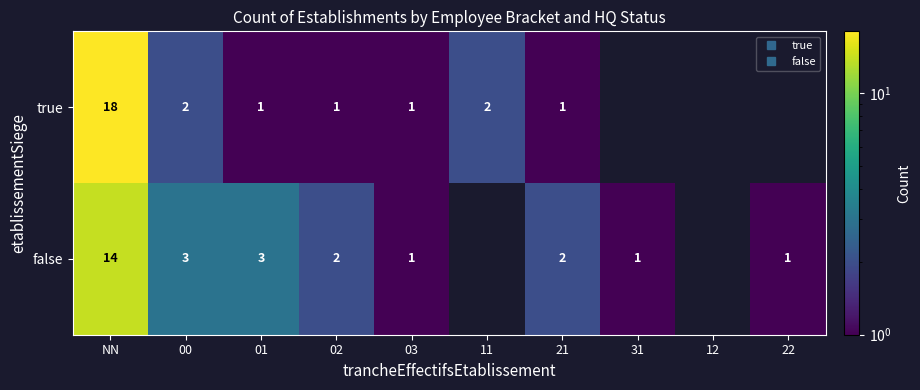

What is the sum of all false values?

27